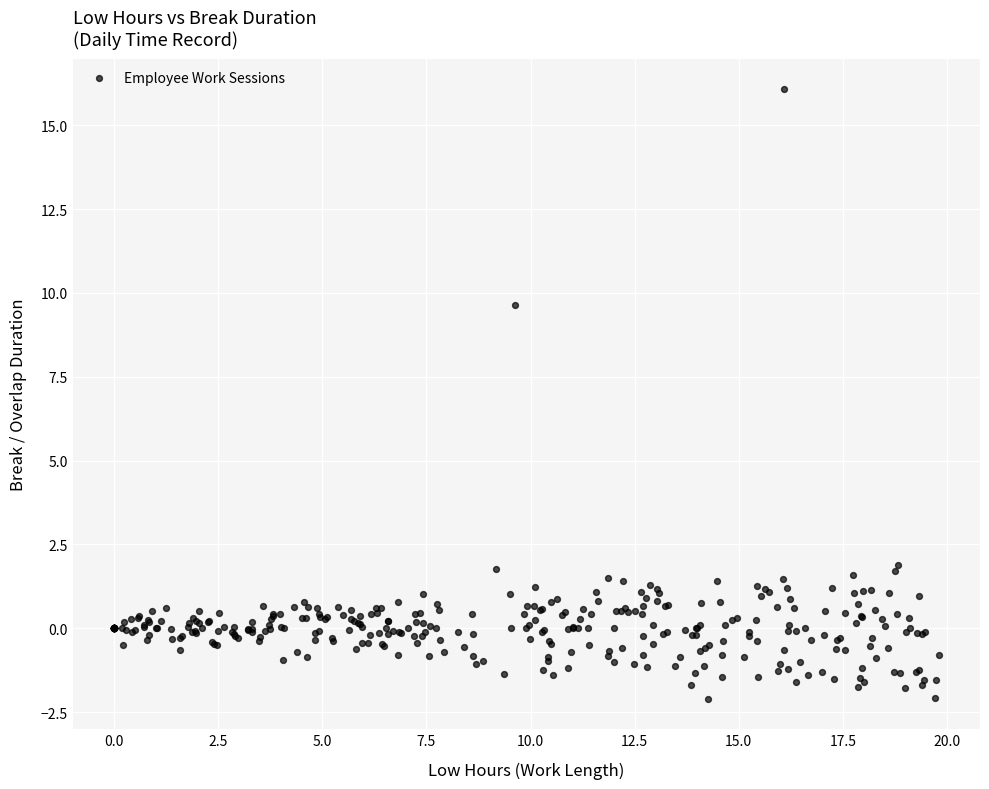

What Y value in the scatter plot is closest to 6?

9.6